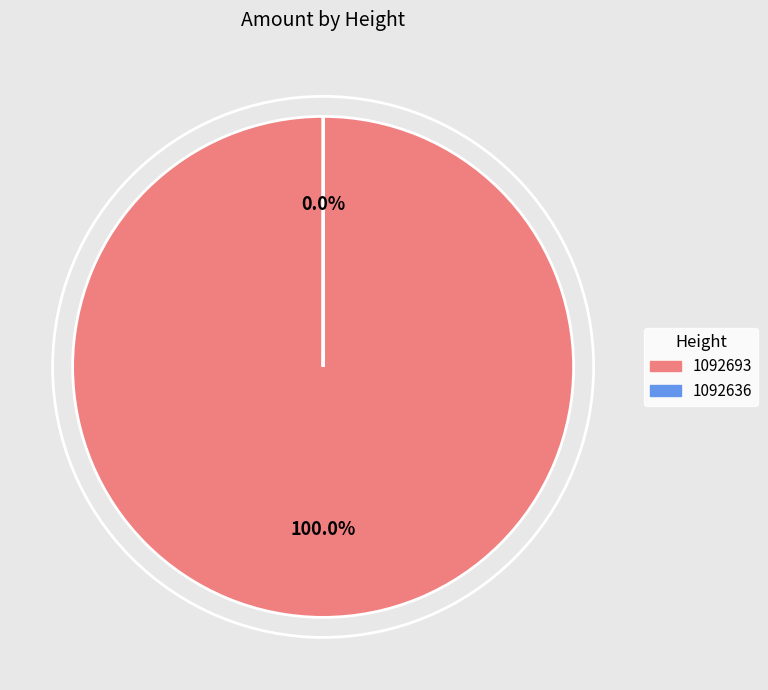

What is the largest slice in the pie chart?

1092693